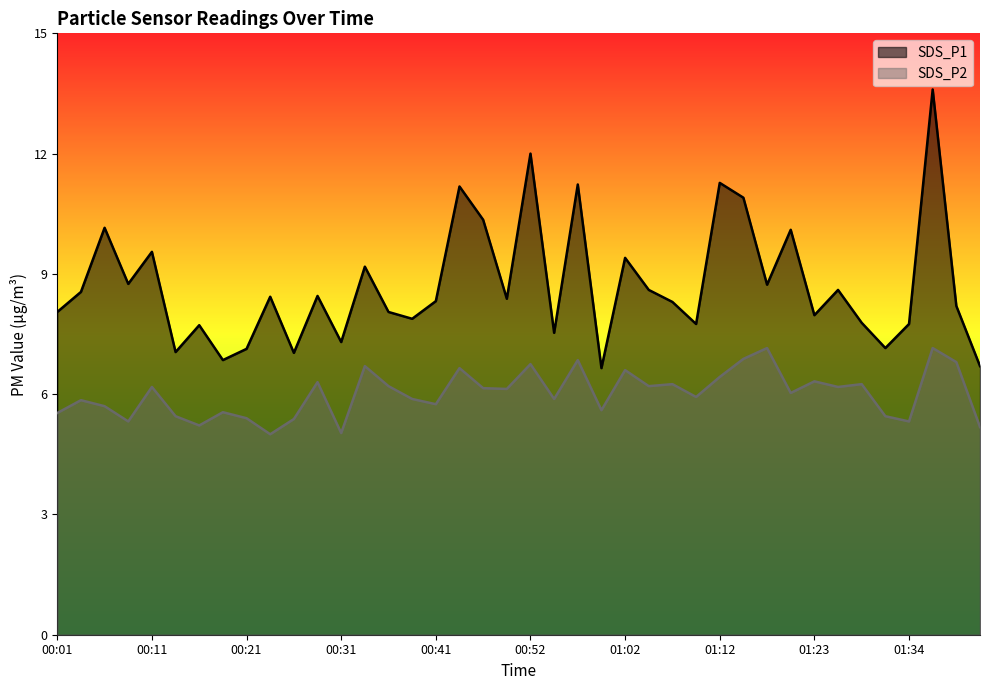

What is the sum of the SDS_P1 values at 01:41 and 01:20?

16.8